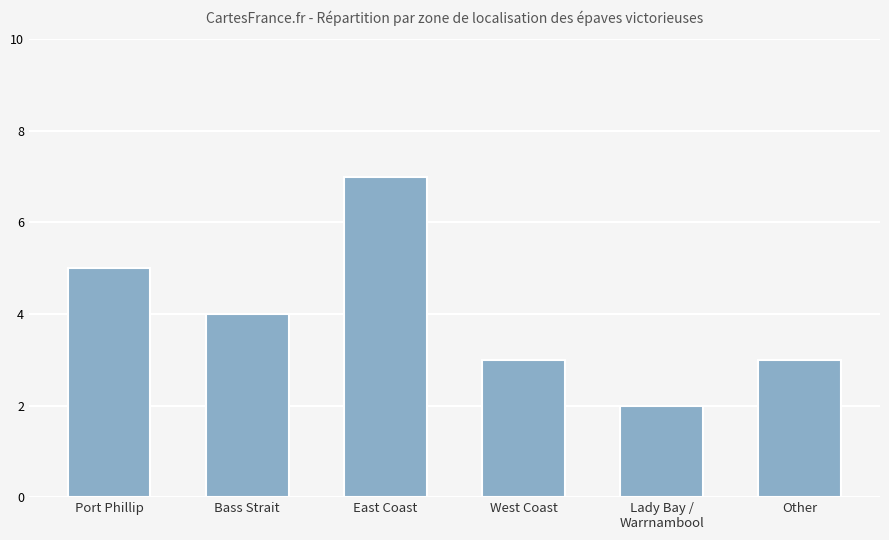

What is the ratio of the value at East Coast to the value at Other?

2.3